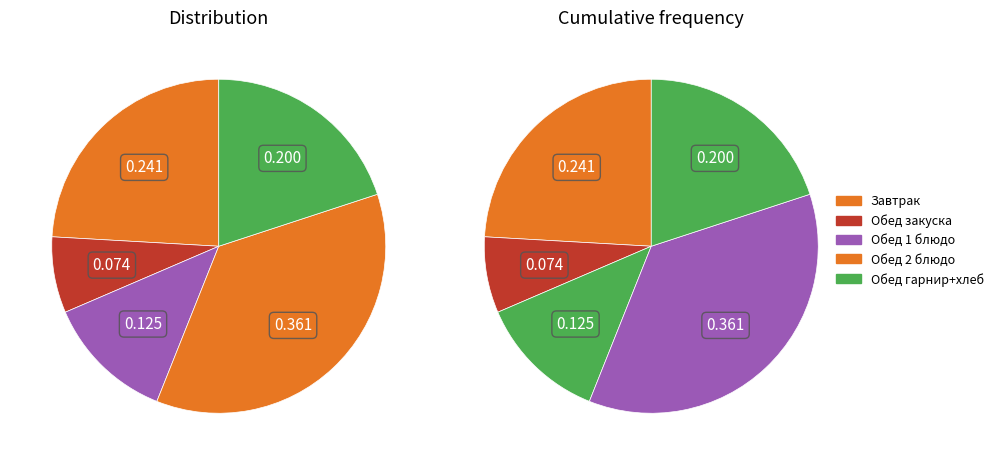

Is the sum of 1 блюдо and хлеб бел. greater than half?

No